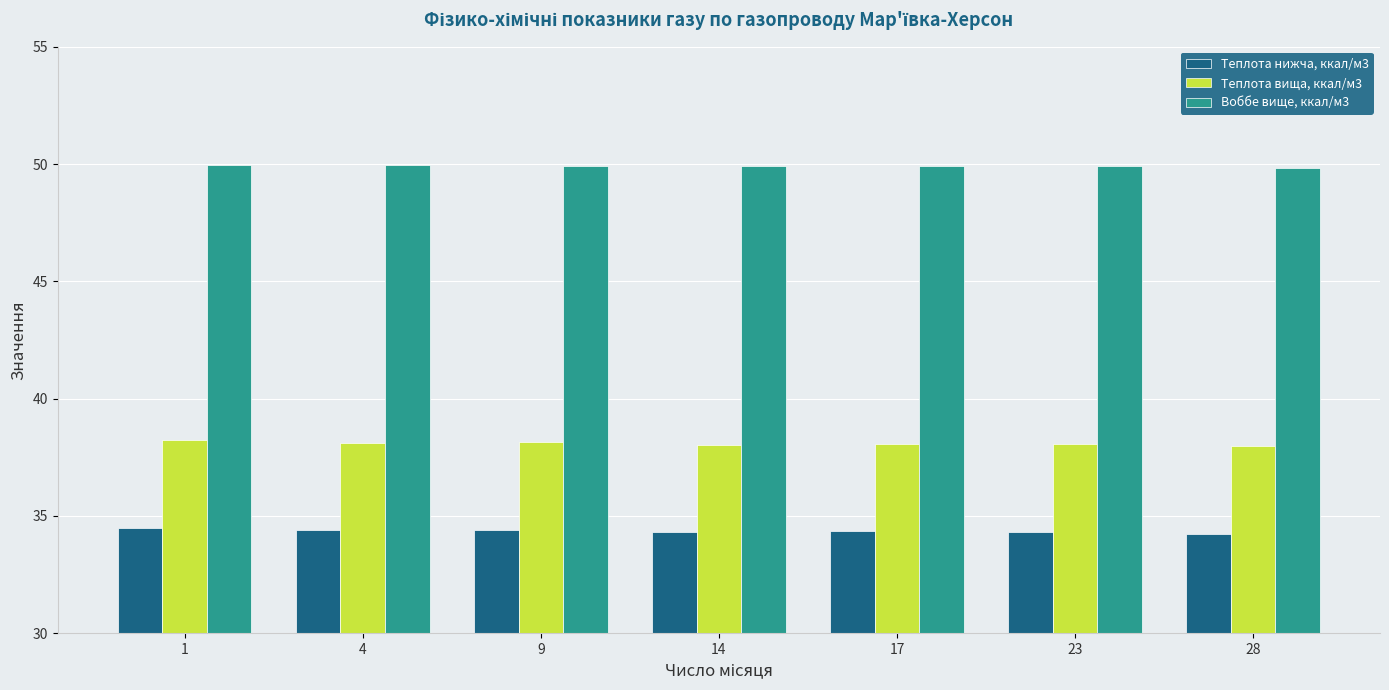

What is the value of the Воббе вище, ккал/м3 bar at the 5th from the left?

49.9